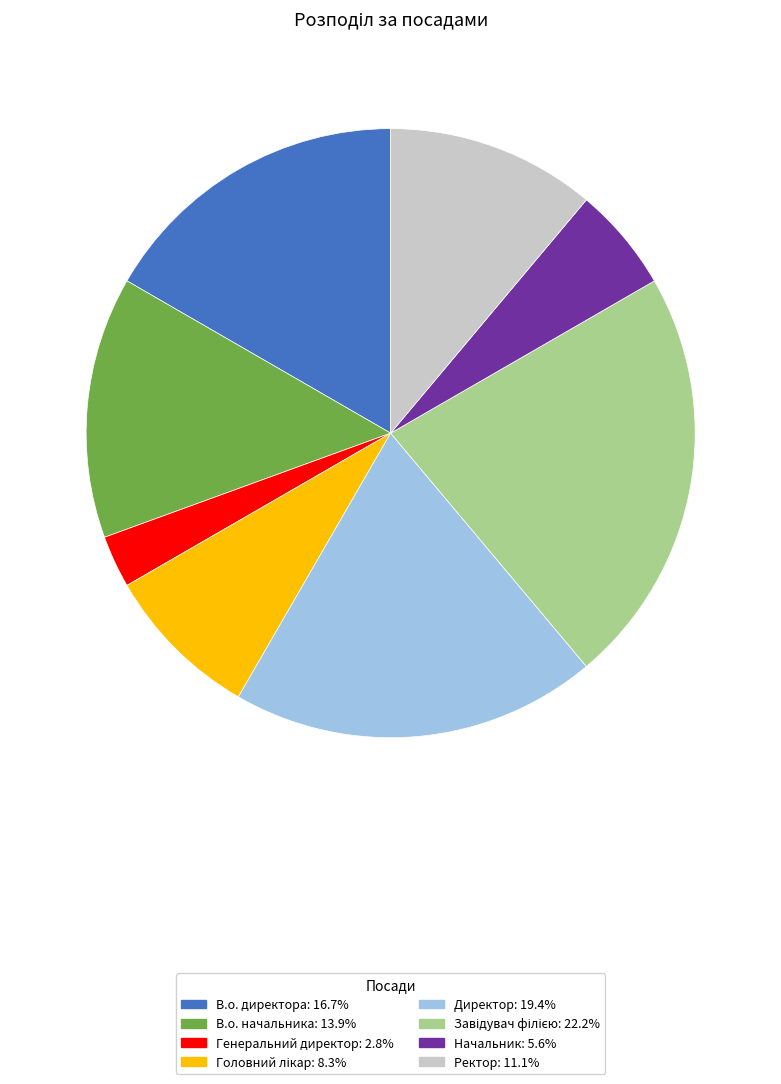

What is the ratio of the value at Начальник to the value at В.о. начальника?

0.4